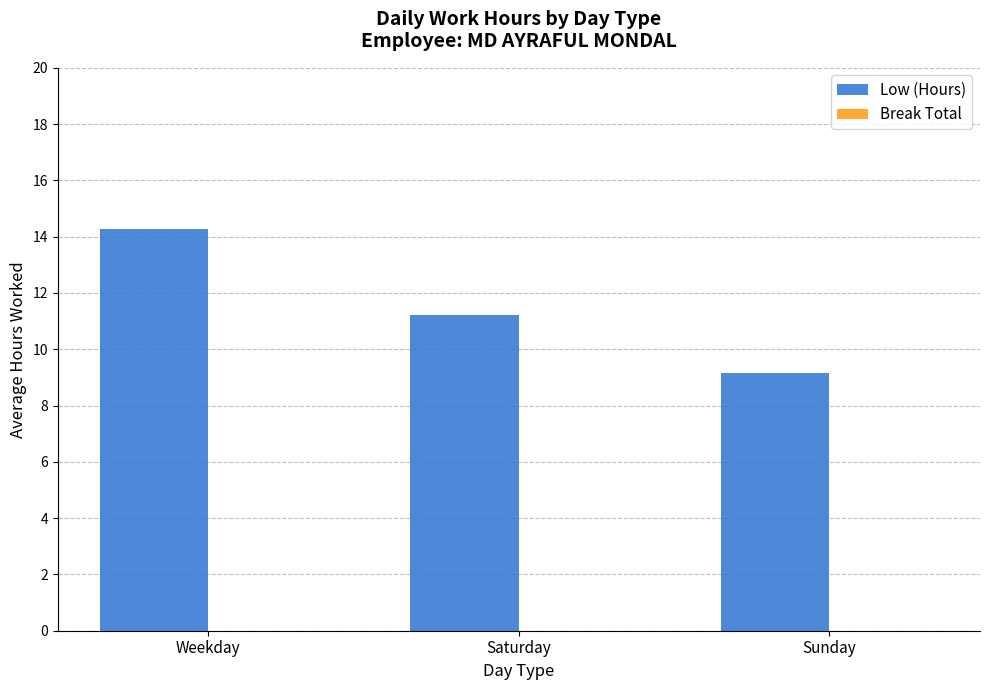

How many series are shown in this chart?

1